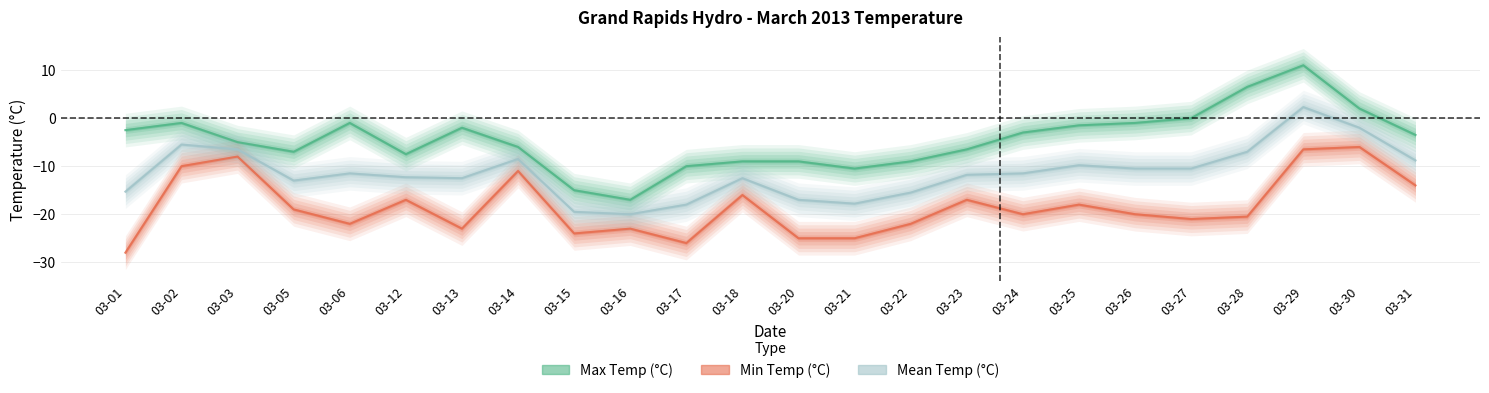

What is the minimum value shown in the chart?

-28.0